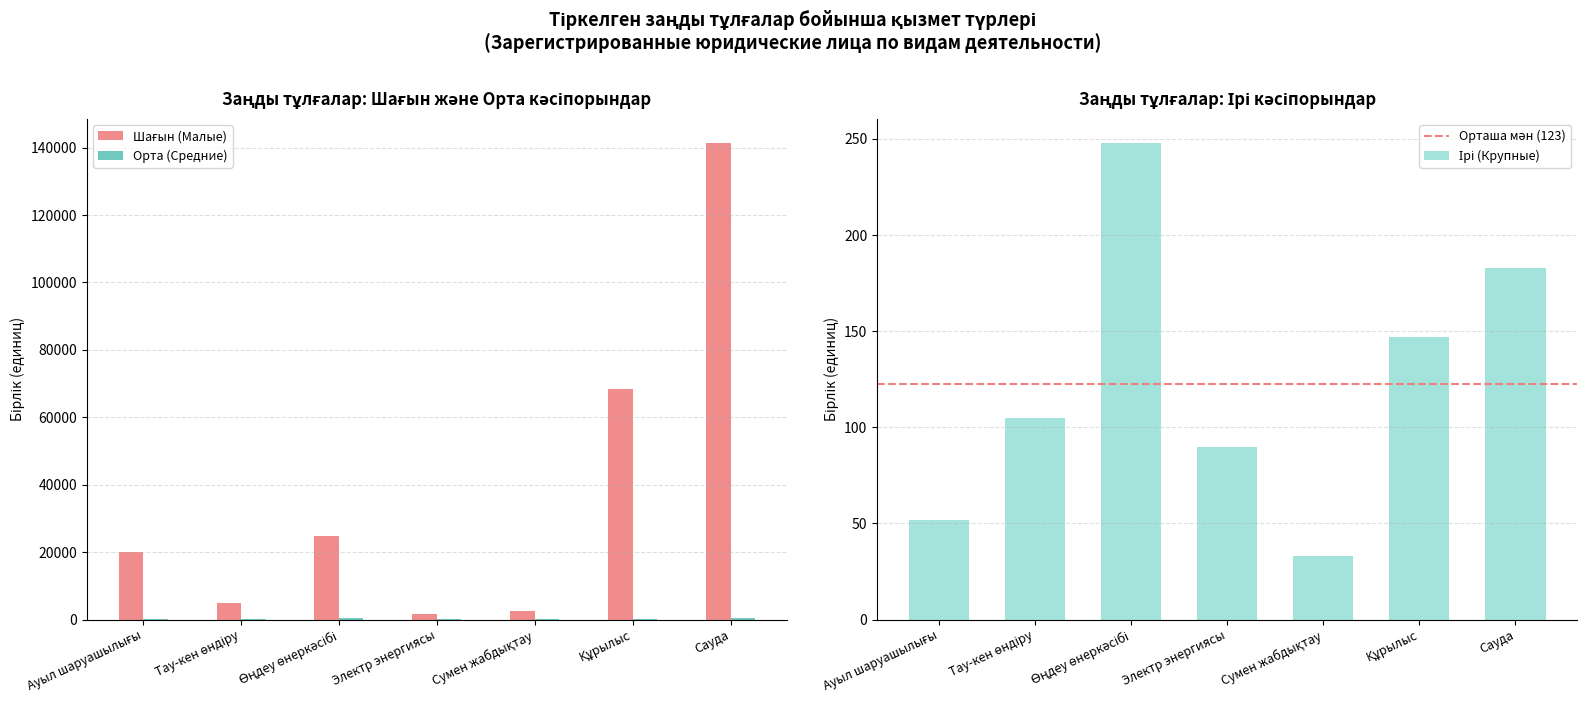

True or false: Ірі (Крупные) has a value of 90 at Электр энергиясы.

True